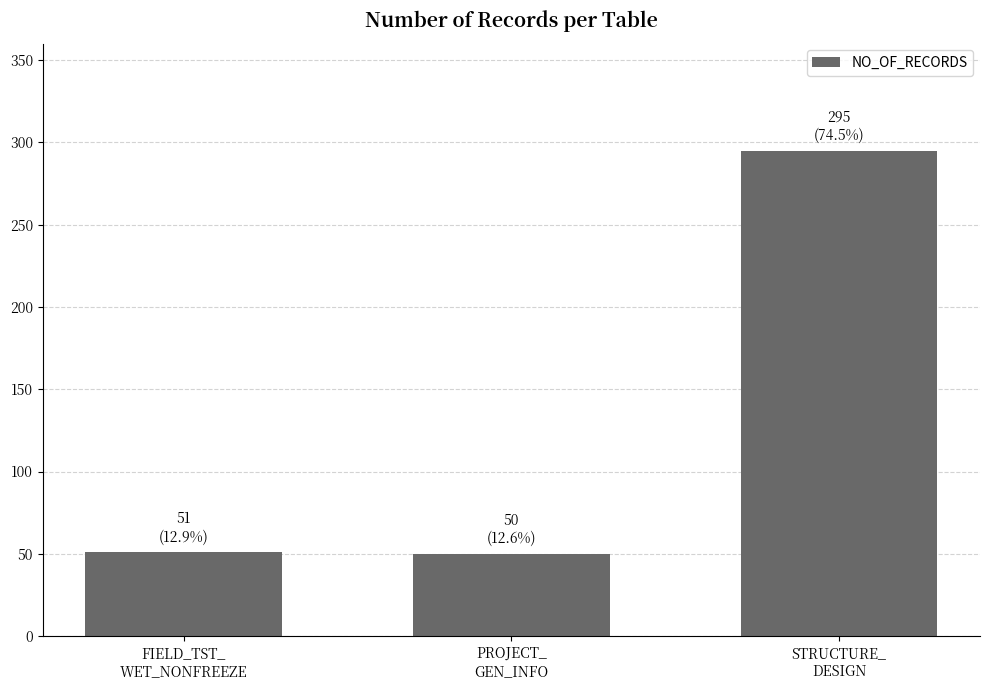

The value at PROJECT_
GEN_INFO is 50. True or false?

True